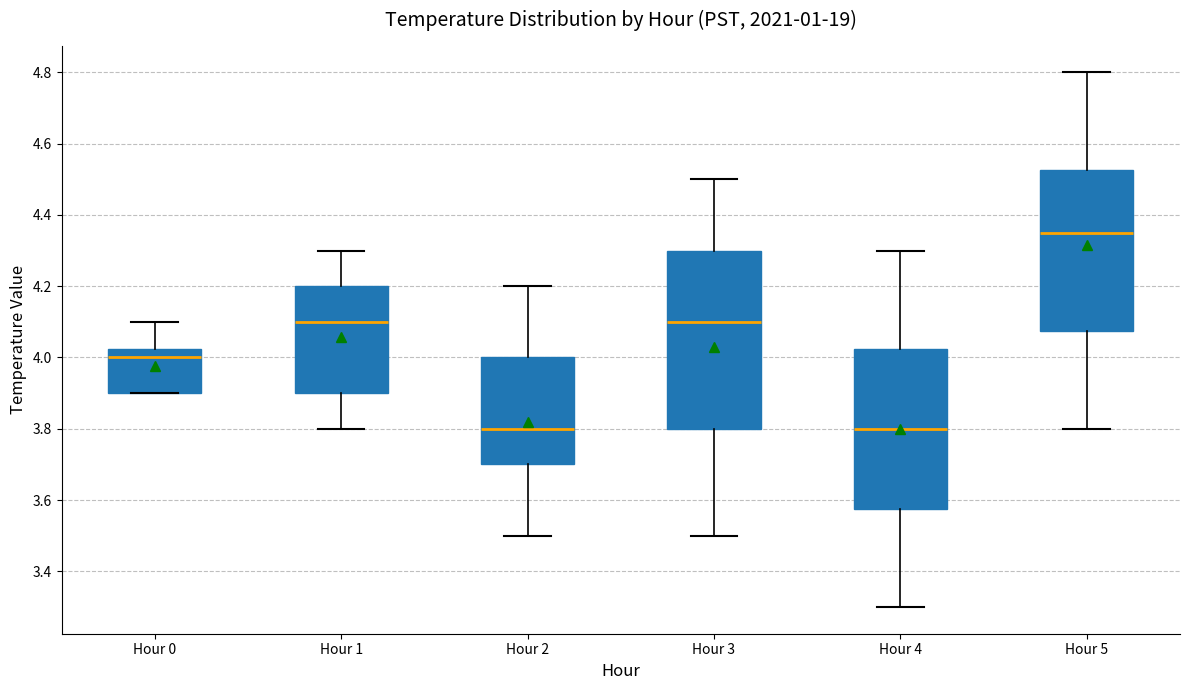

Where does the median line of the box for Hour 0 sit on the y-axis? The values are not printed on the chart, so give them approximately, as read against the axis.

4.00